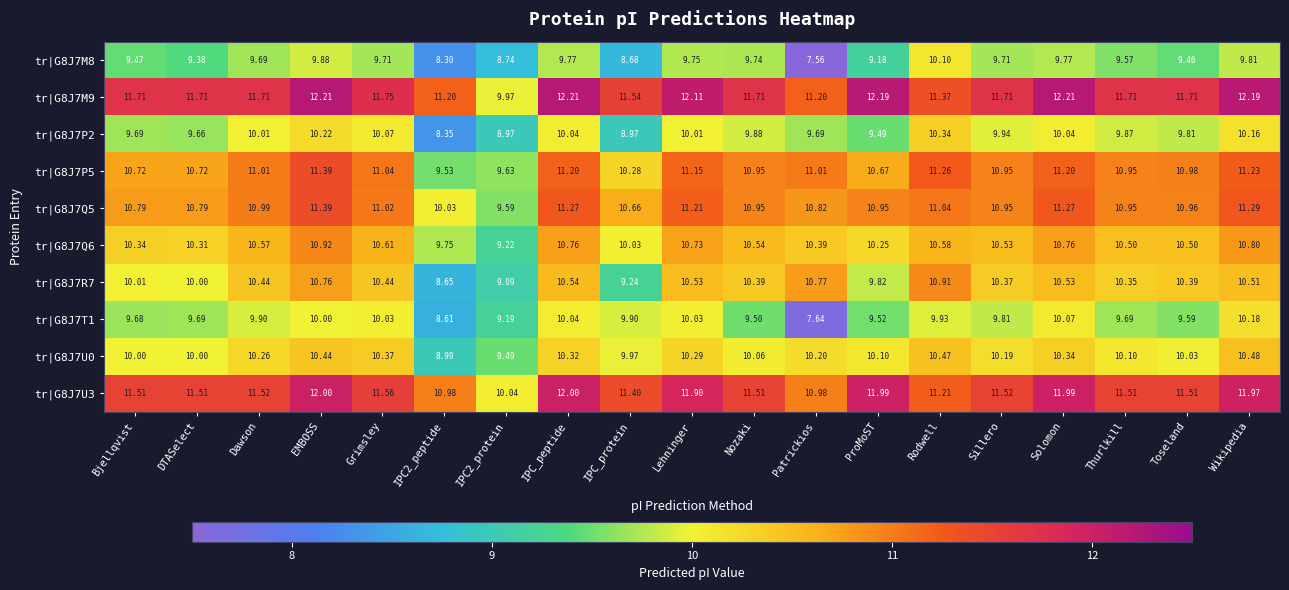

Which category has the highest value in the tr|G8J7Q5 series?

EMBOSS